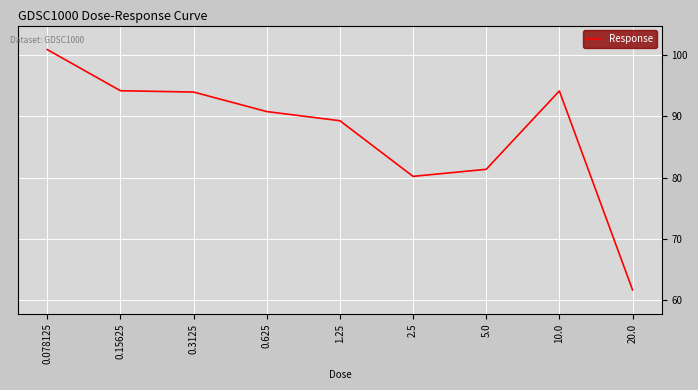

What position from the left is 0.625?

4